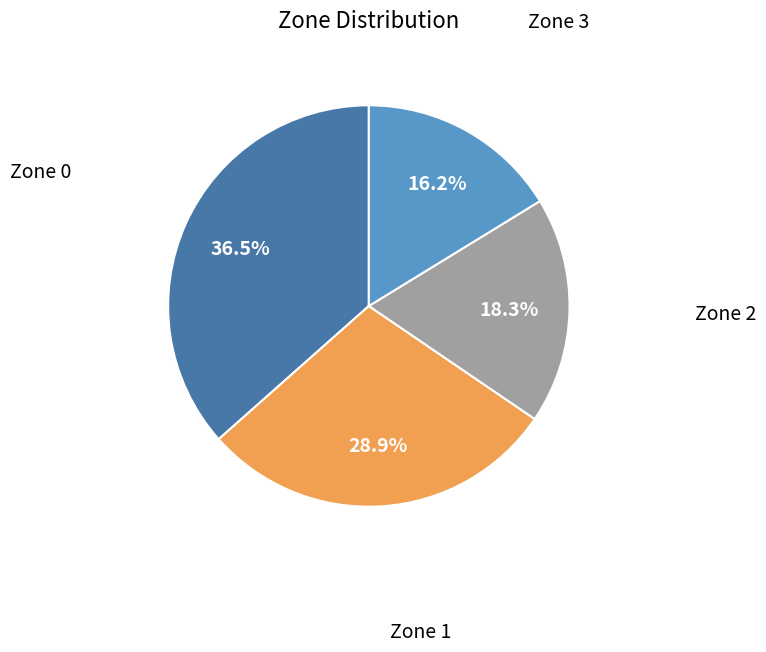

Does any single category account for the majority?

No